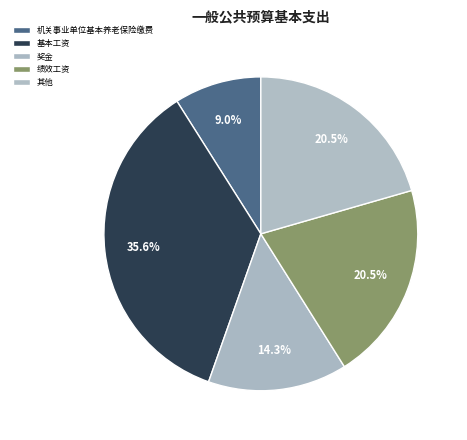

Count the number of slices in the pie.

5